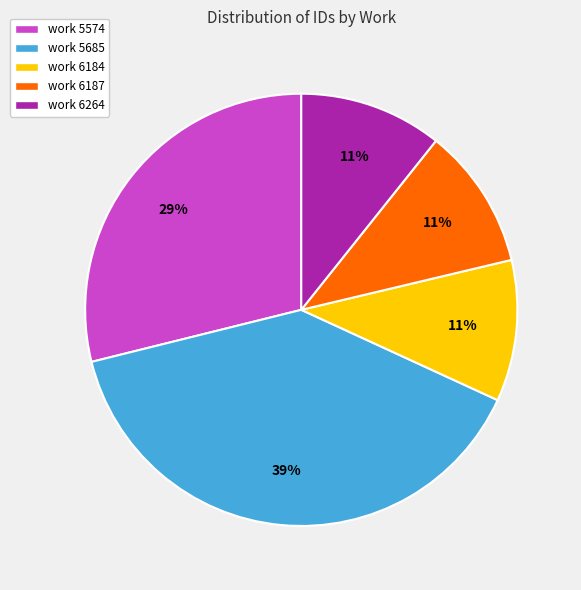

What percentage is the work 6187 slice, to the nearest percent?

11%